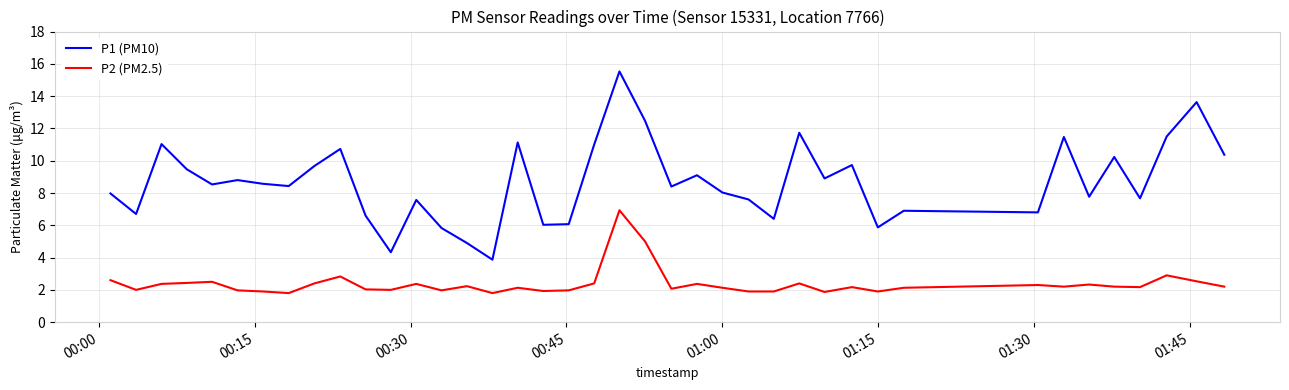

What is the sum of all P1 (PM10) values?

347.3